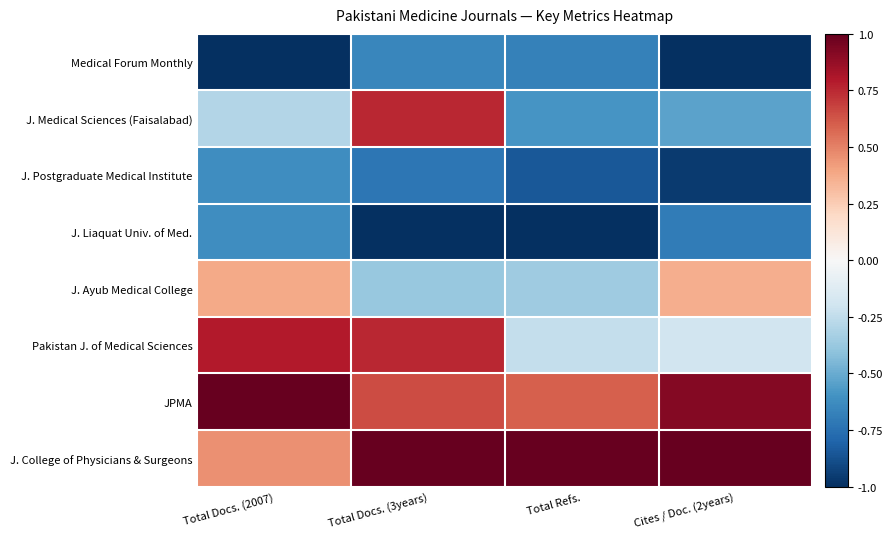

Rank the series at Cites / Doc. (2years) from lowest to highest value.

Medical Forum Monthly, J. Postgraduate Medical Institute, J. Liaquat Univ. of Med., J. Medical Sciences (Faisalabad), Pakistan J. of Medical Sciences, J. Ayub Medical College, JPMA, J. College of Physicians & Surgeons